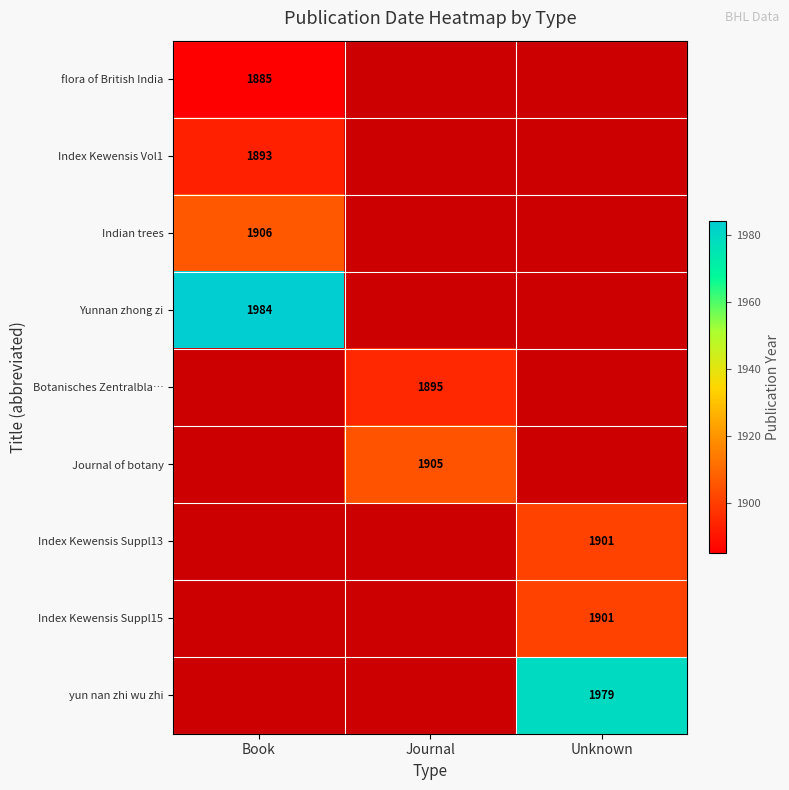

The flora of British India series shows 3203 at Book. True or false?

False